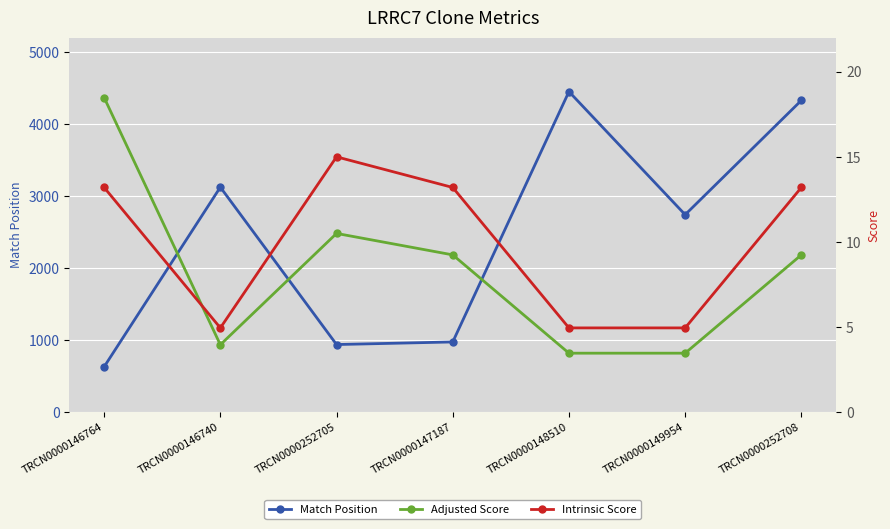

At which category does the chart reach its peak across all series?

TRCN0000148510